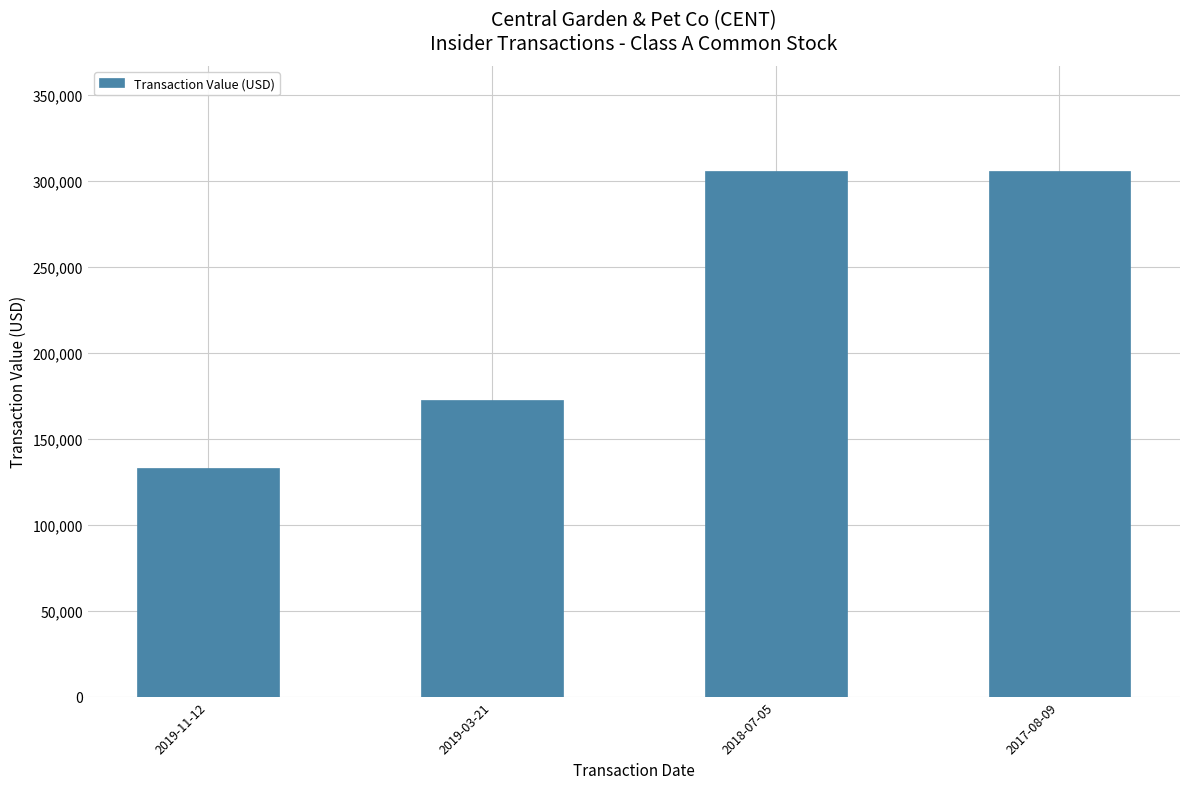

What is the value of the 4th bar from the left?

305625